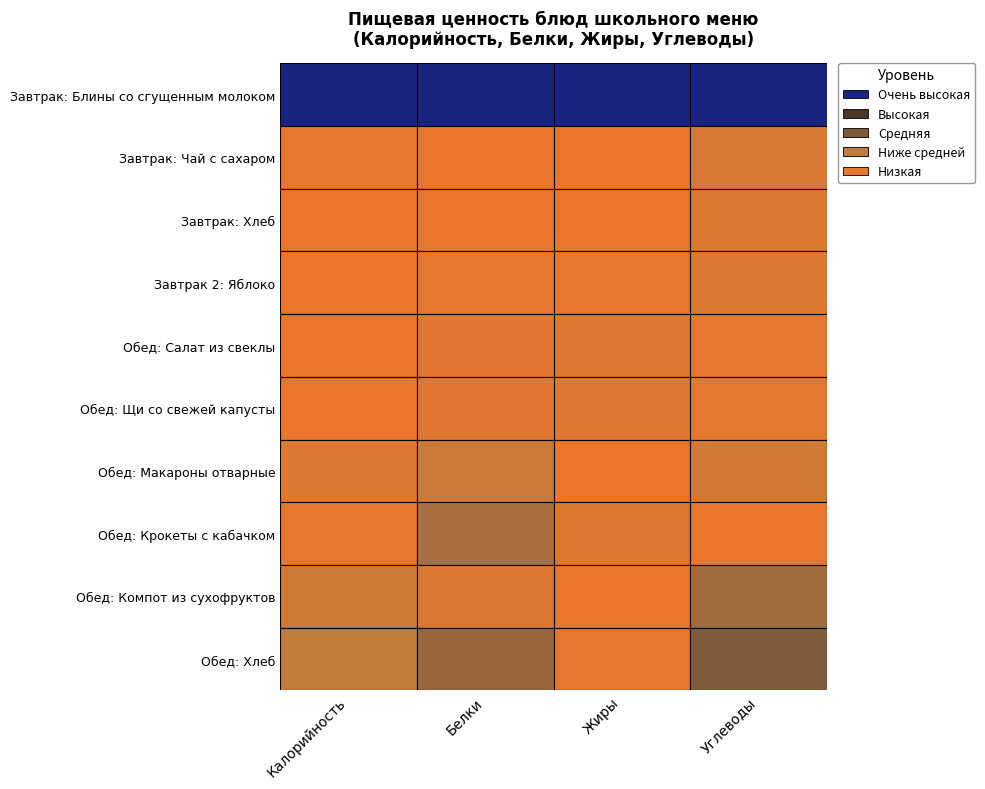

What is the difference between the maximum and minimum values in the Обед: Хлеб series?

234.0